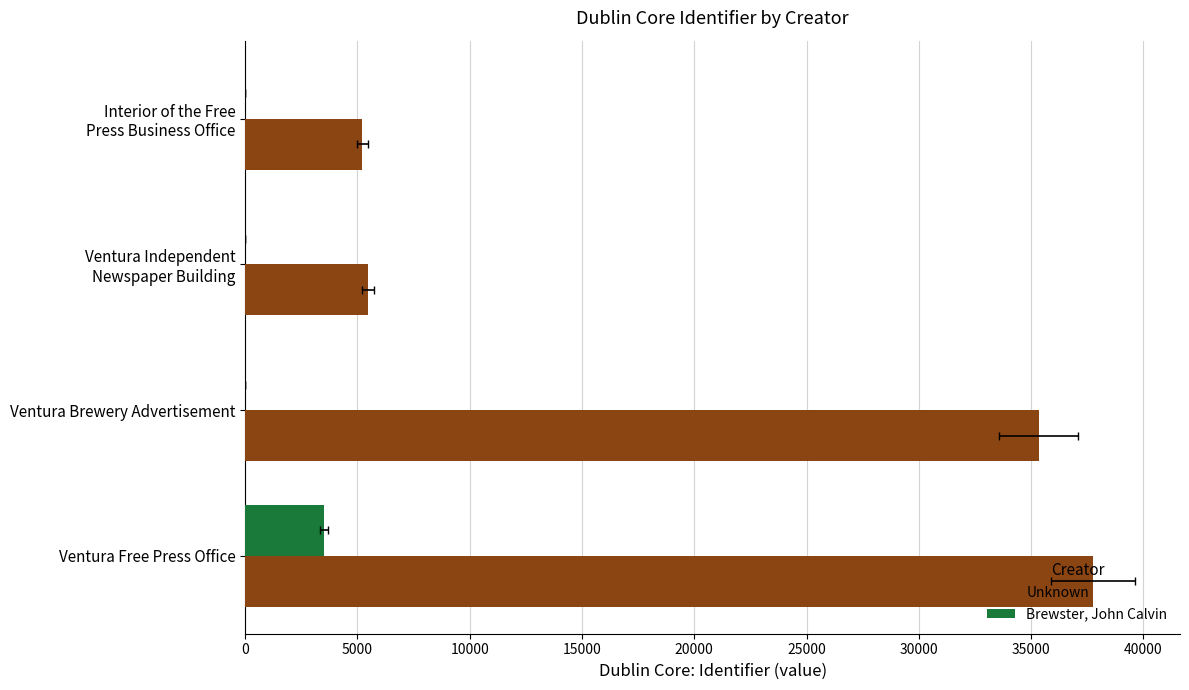

Between Ventura Brewery Advertisement and Ventura Independent Newspaper Building, which series saw the biggest shift?

Unknown